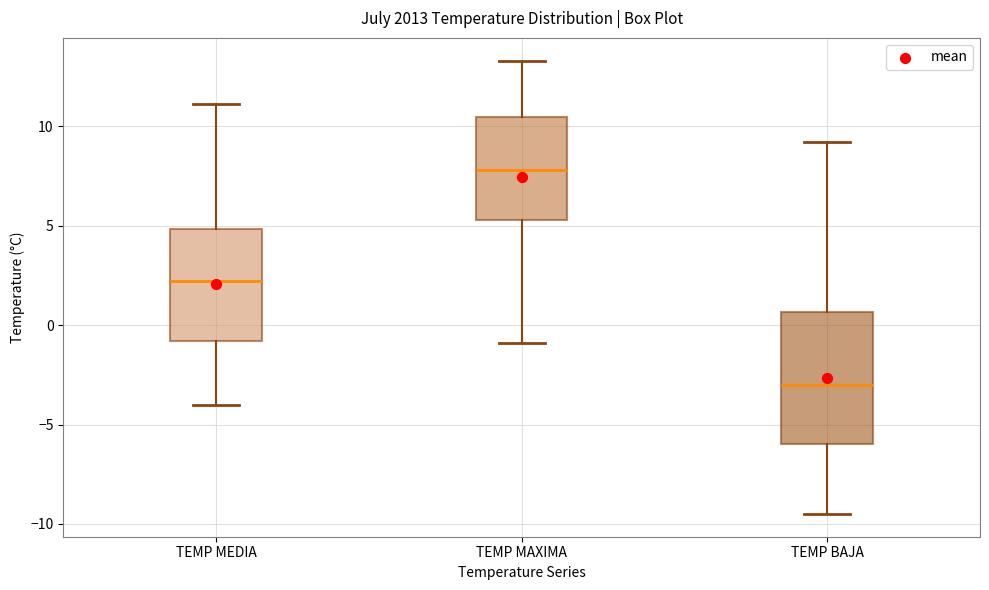

Which box has the lowest median line?

TEMP BAJA